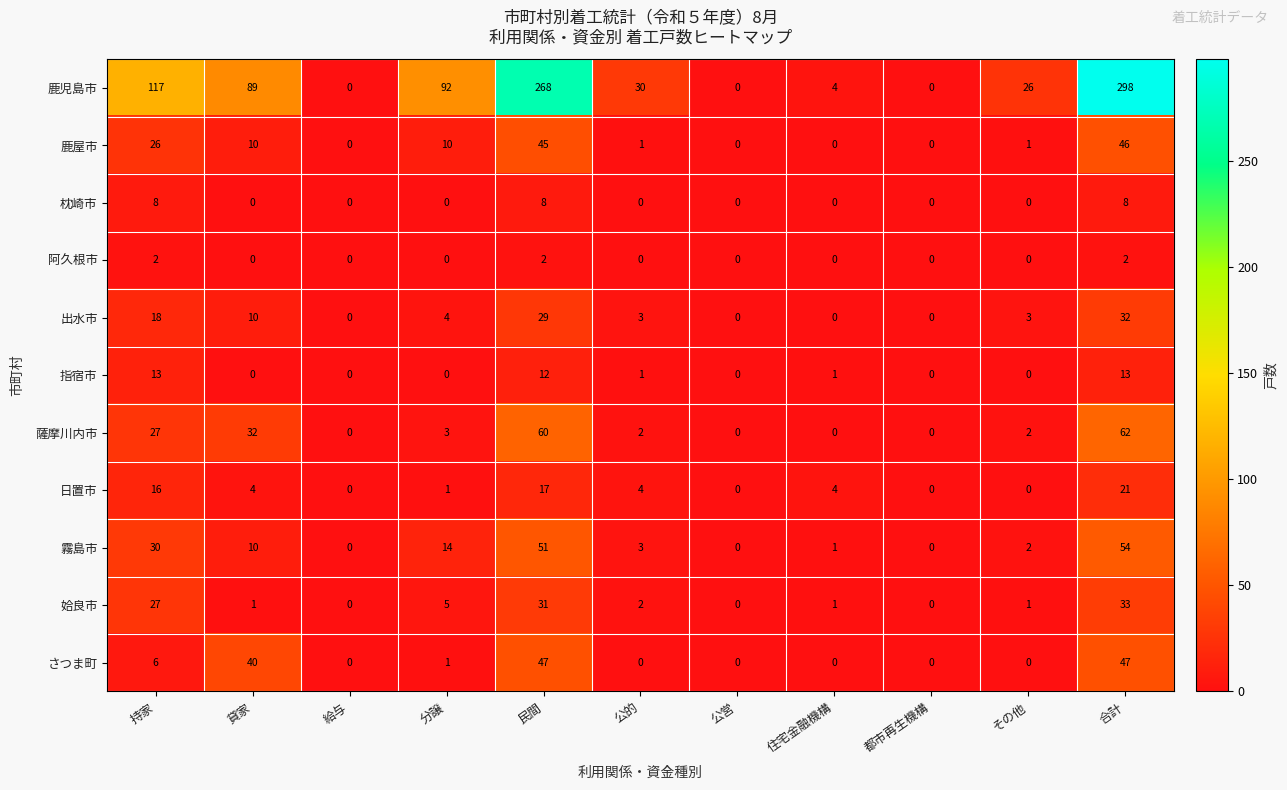

At which category is the sum across all series the highest?

合計